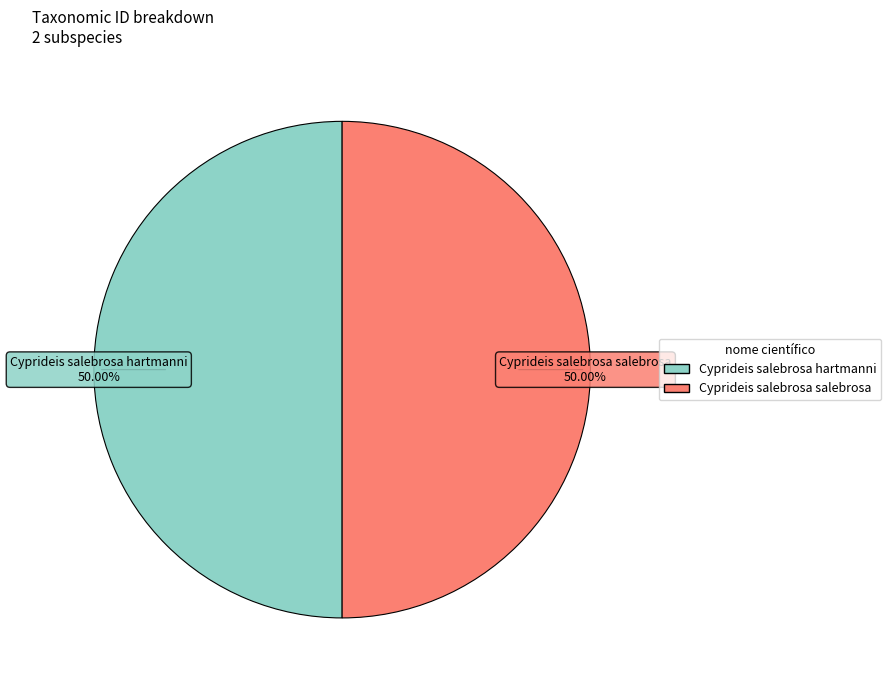

What percentage is the Cyprideis salebrosa hartmanni slice, to the nearest percent?

50%